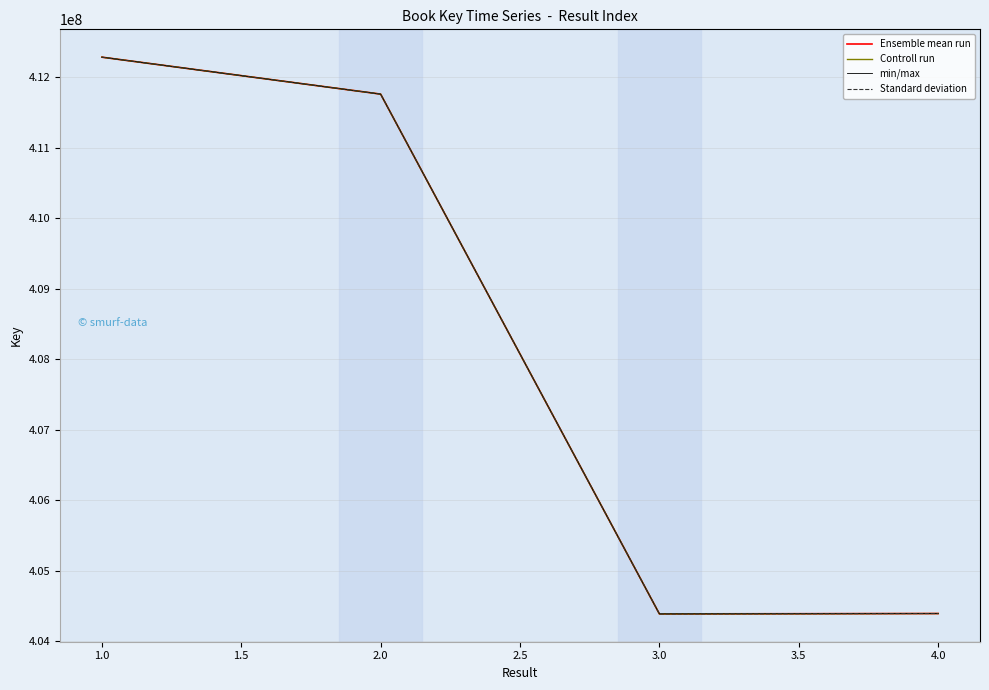

True or false: Ensemble mean run has more than 0 interior local peaks.

False